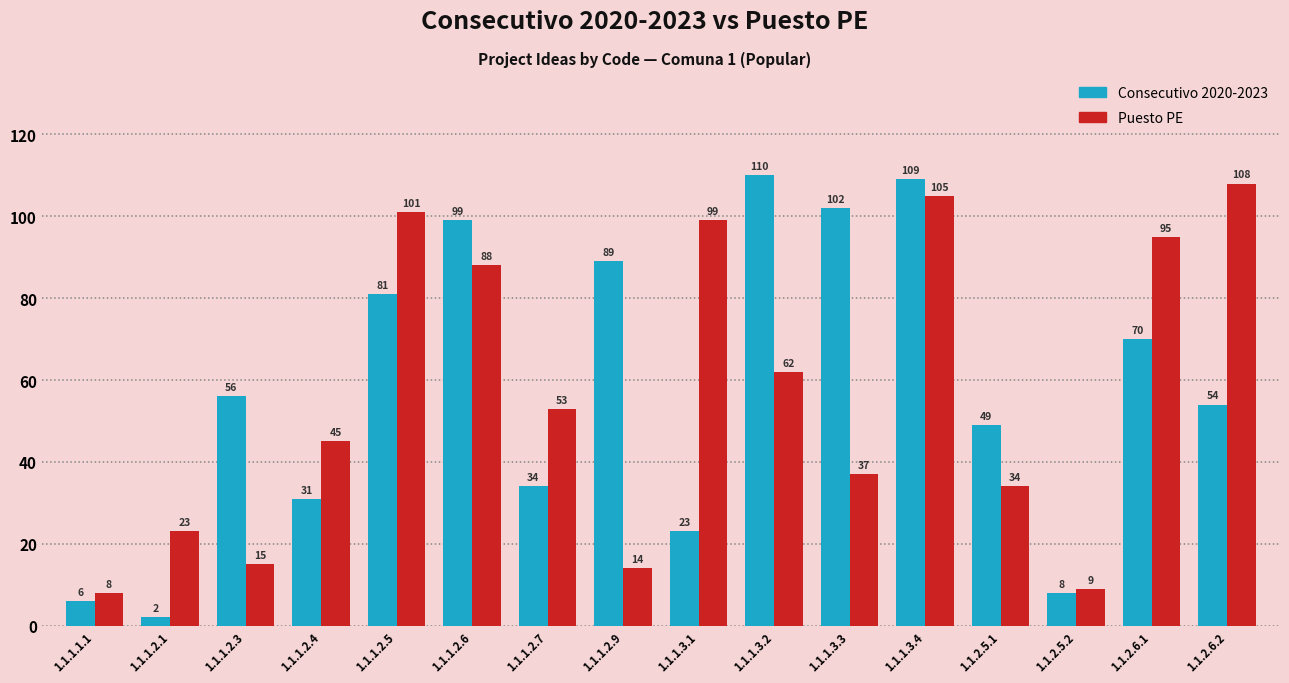

Which label corresponds to the largest value in the chart?

1.1.1.3.2